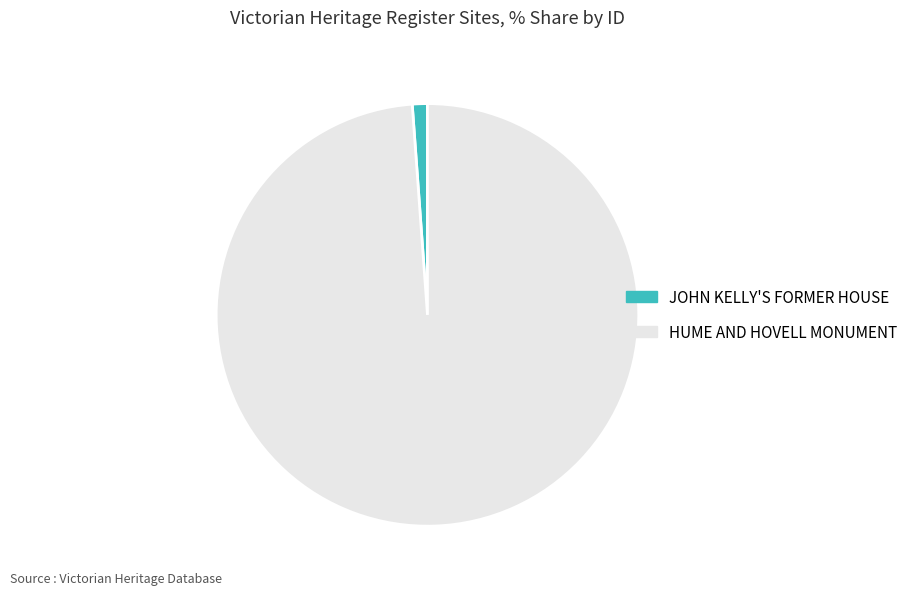

Is the sum of JOHN KELLY'S FORMER HOUSE and HUME AND HOVELL MONUMENT greater than half?

Yes